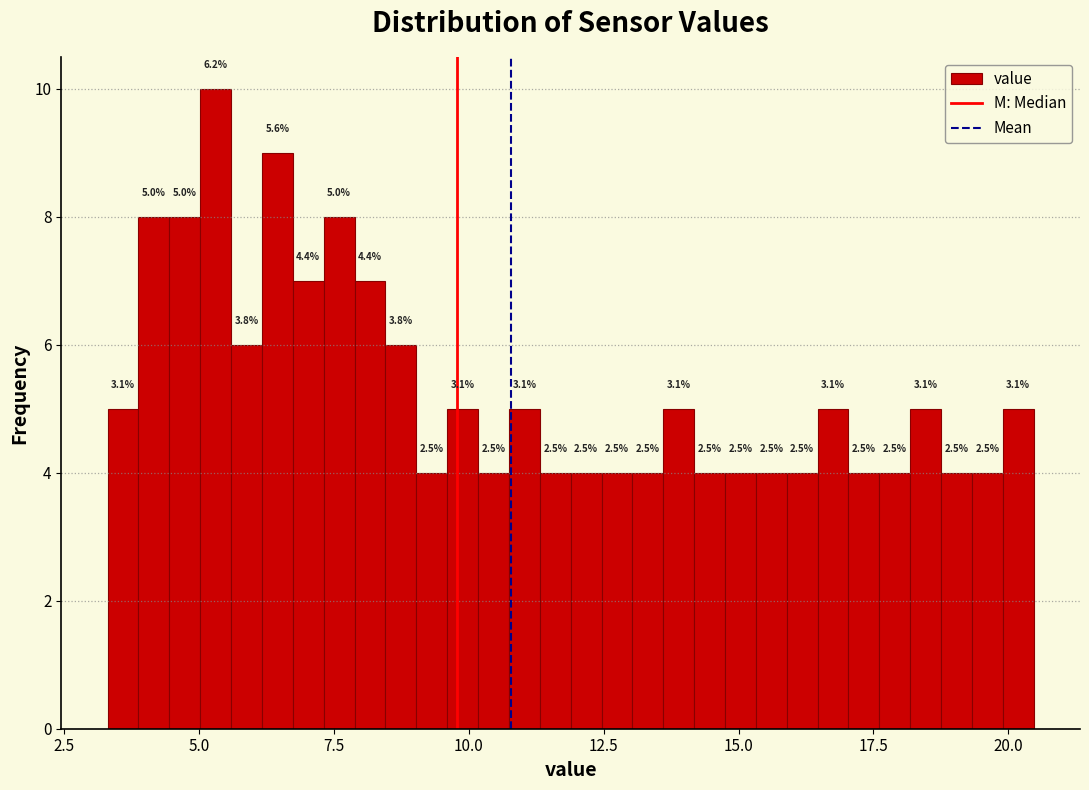

Around what value on the x-axis is the tallest bar? Give the approximate position of its centre, as read against the axis.

5.5